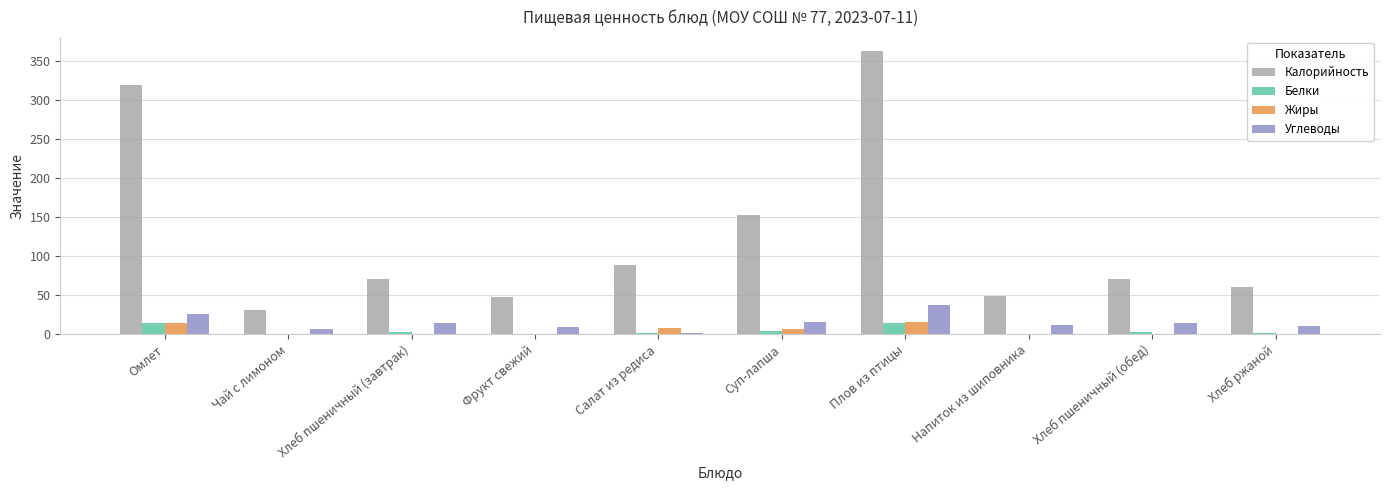

The Калорийность series shows 318.6 at Омлет. True or false?

True